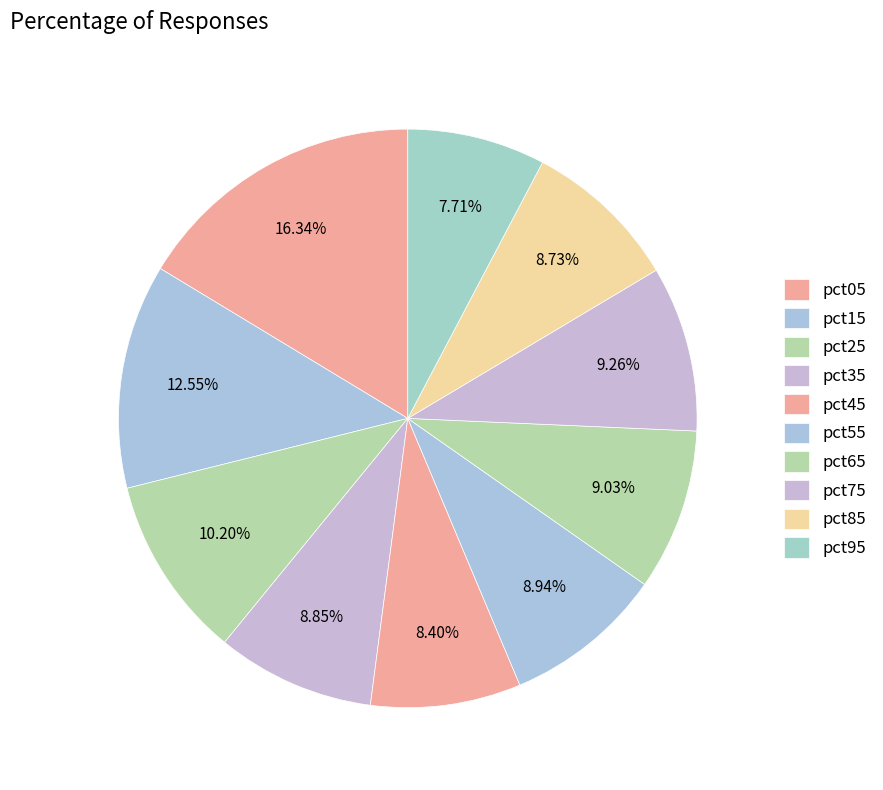

How many slices are in this pie chart?

10